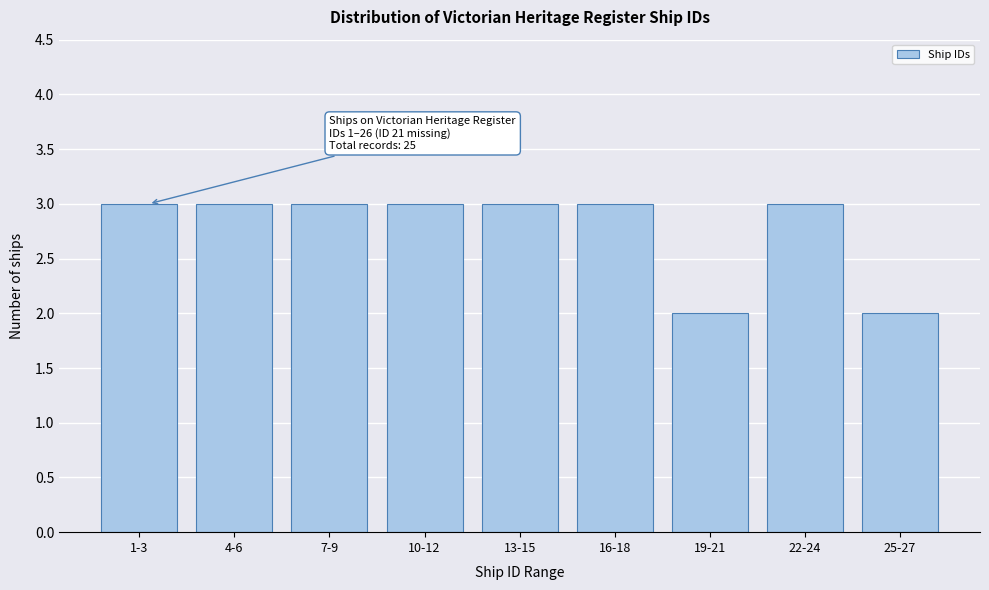

Reading left to right, extract all data points from this chart.

1-3=3	4-6=3	7-9=3	10-12=3	13-15=3	16-18=3	19-21=2	22-24=3	25-27=2